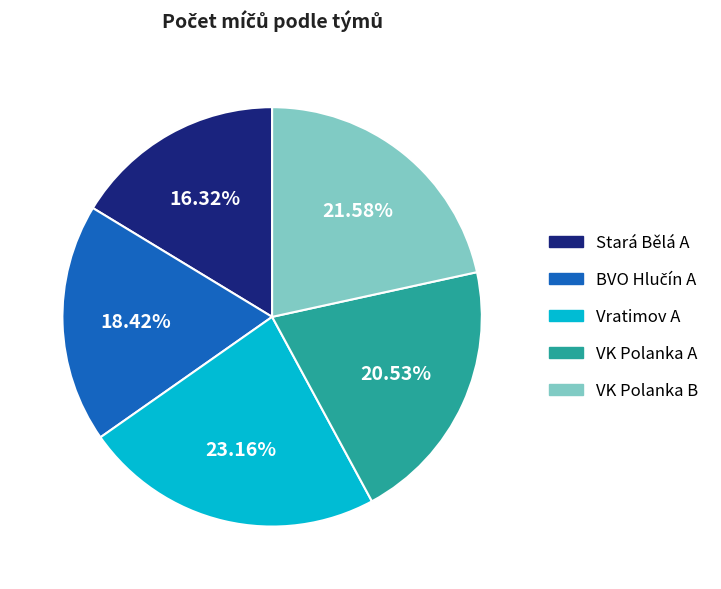

Count the number of slices in the pie.

5